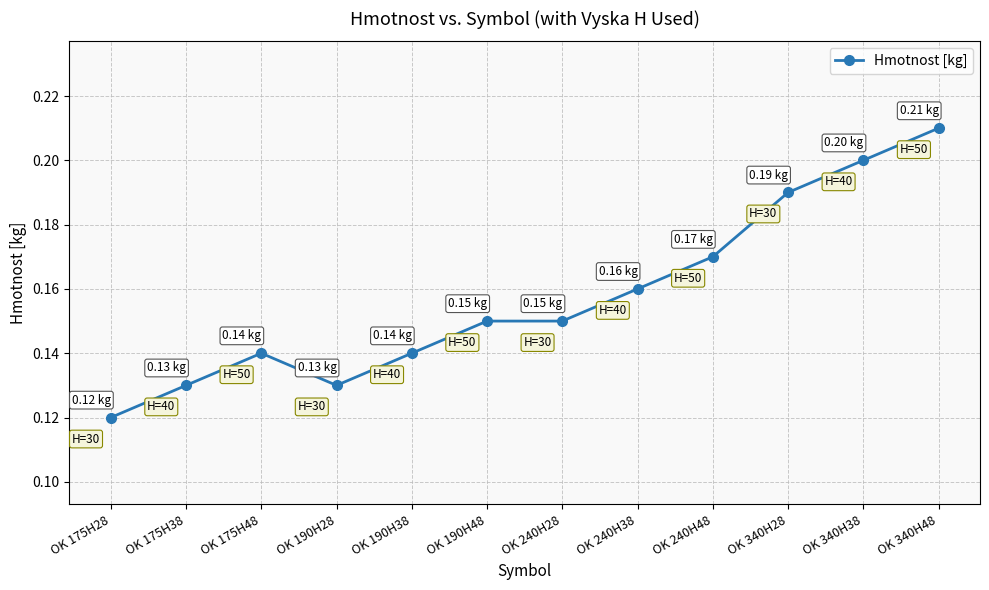

What is the sum of all values?

1.9